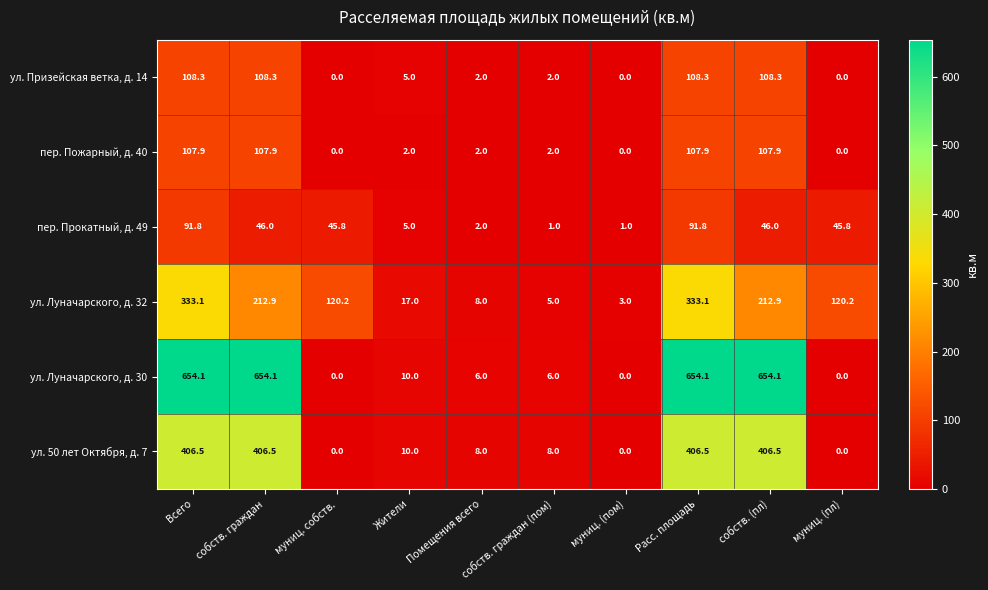

What is the minimum value for ул. Луначарского, д. 32?

3.0